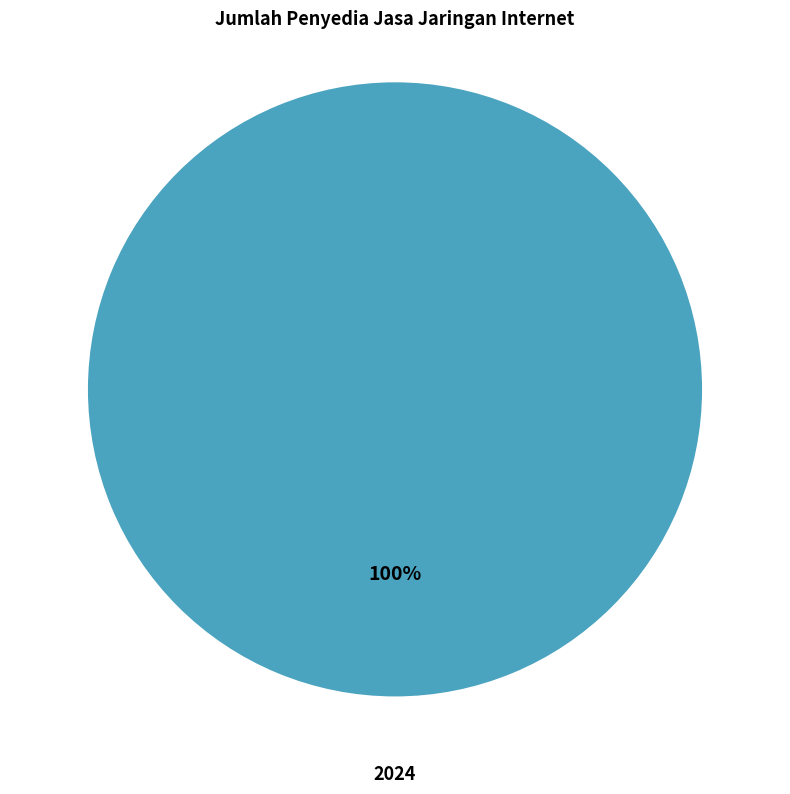

How many slices are in this pie chart?

1